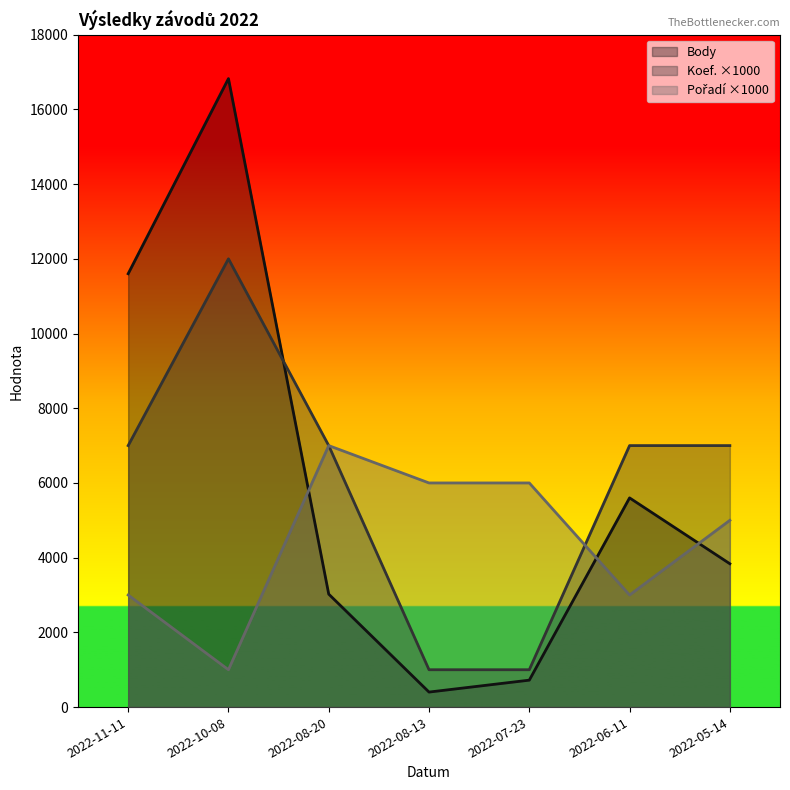

Count the number of data series in this chart.

3